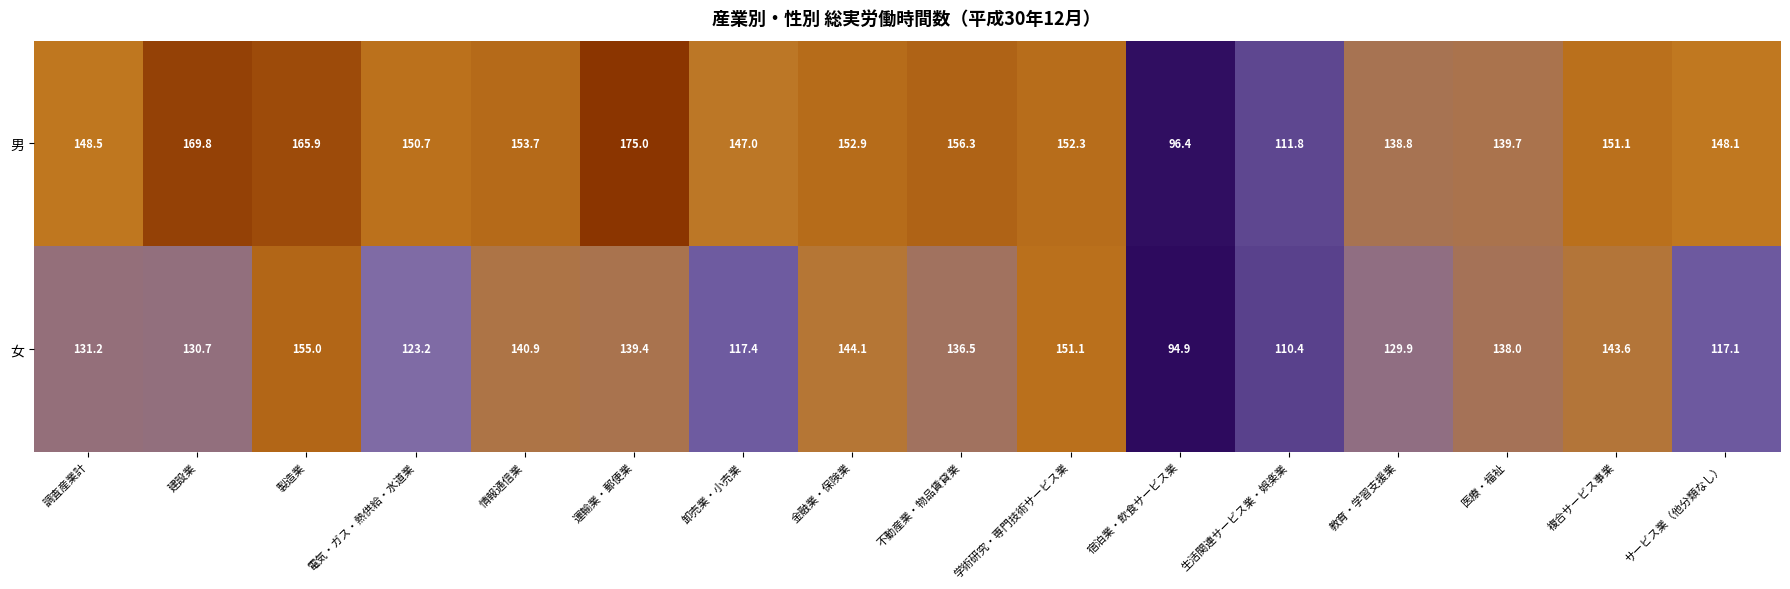

True or false: 女 has a value of 123.2 at 電気・ガス・熱供給・水道業.

True